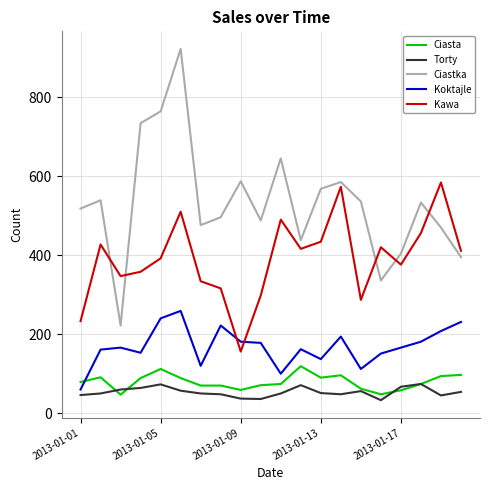

True or false: Ciastka and Torty cross at least once.

False